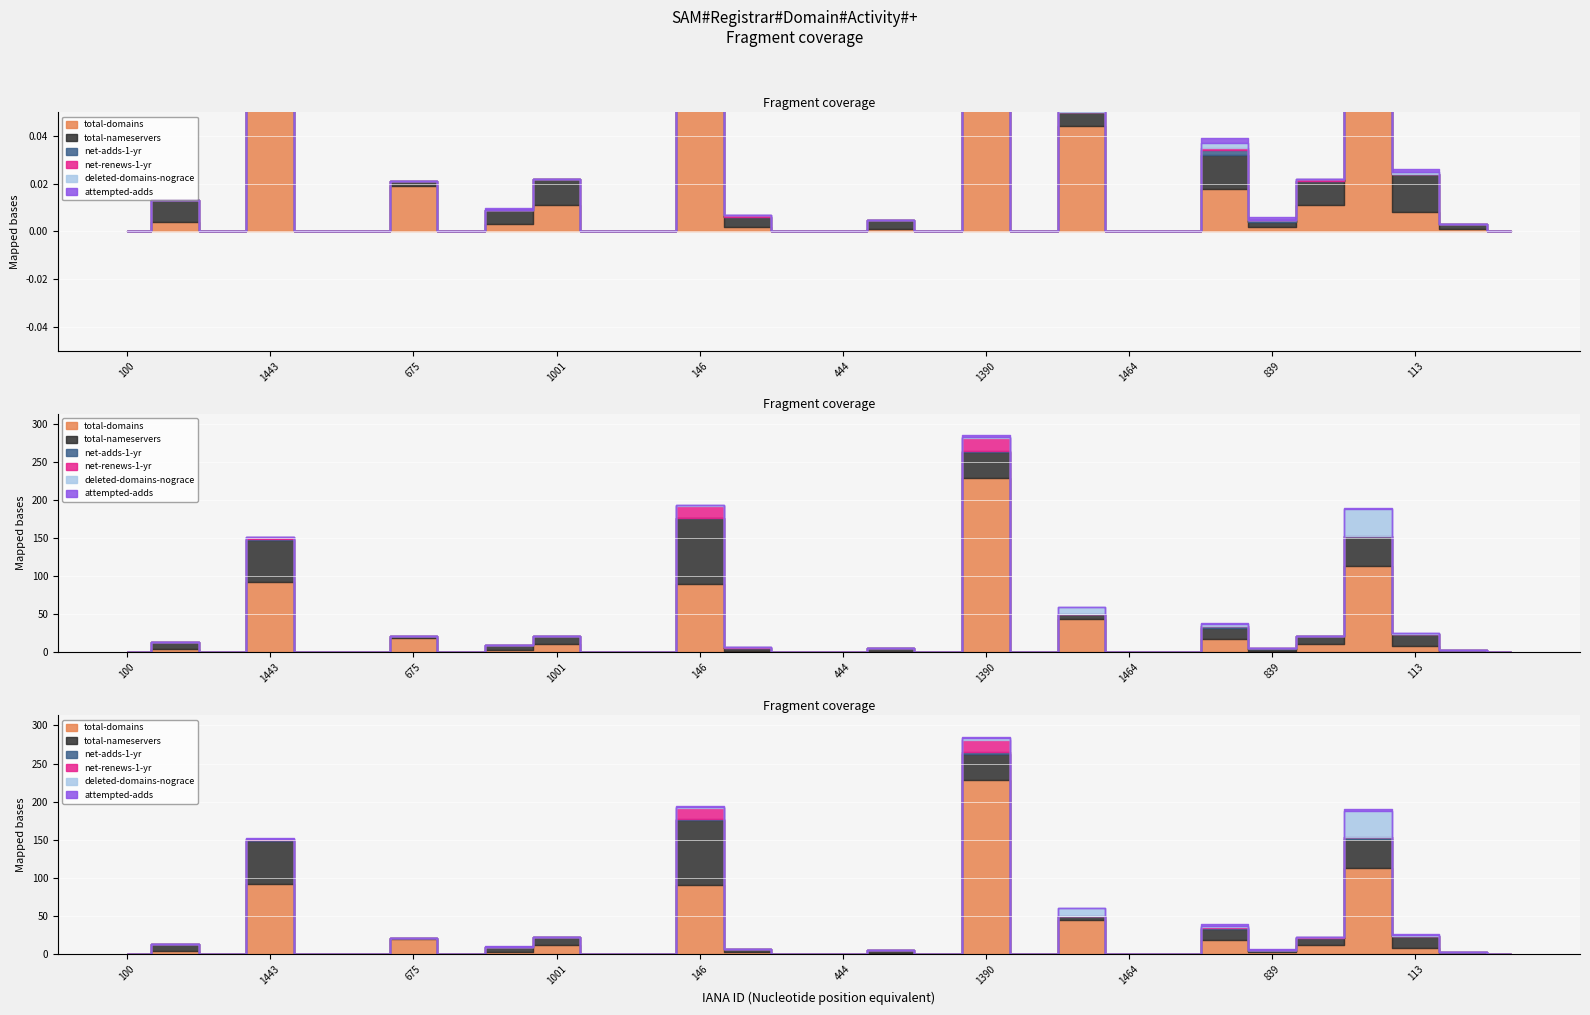

How many lines are shown in the chart?

6